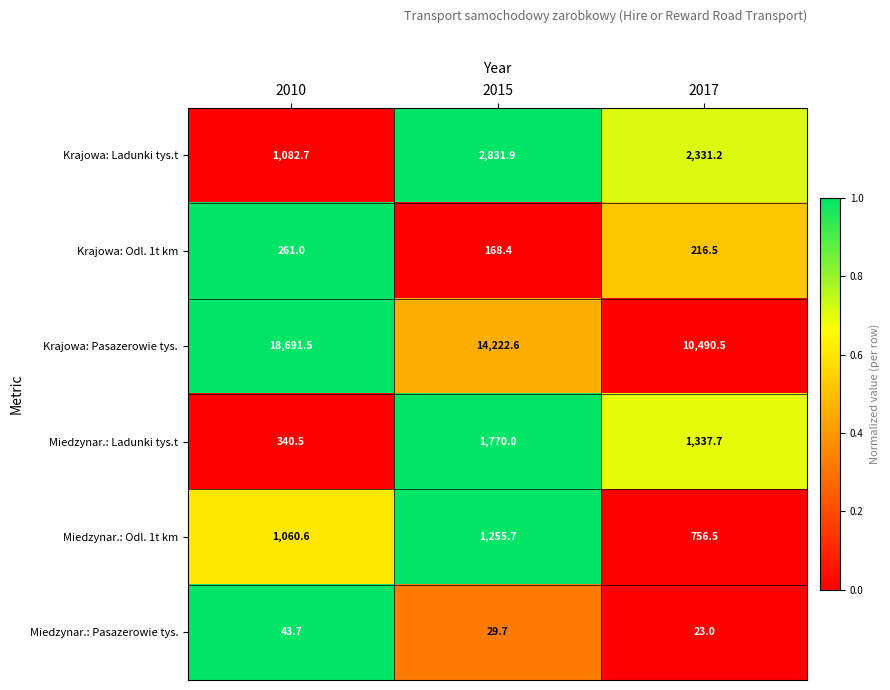

Count the number of categories in the chart.

3